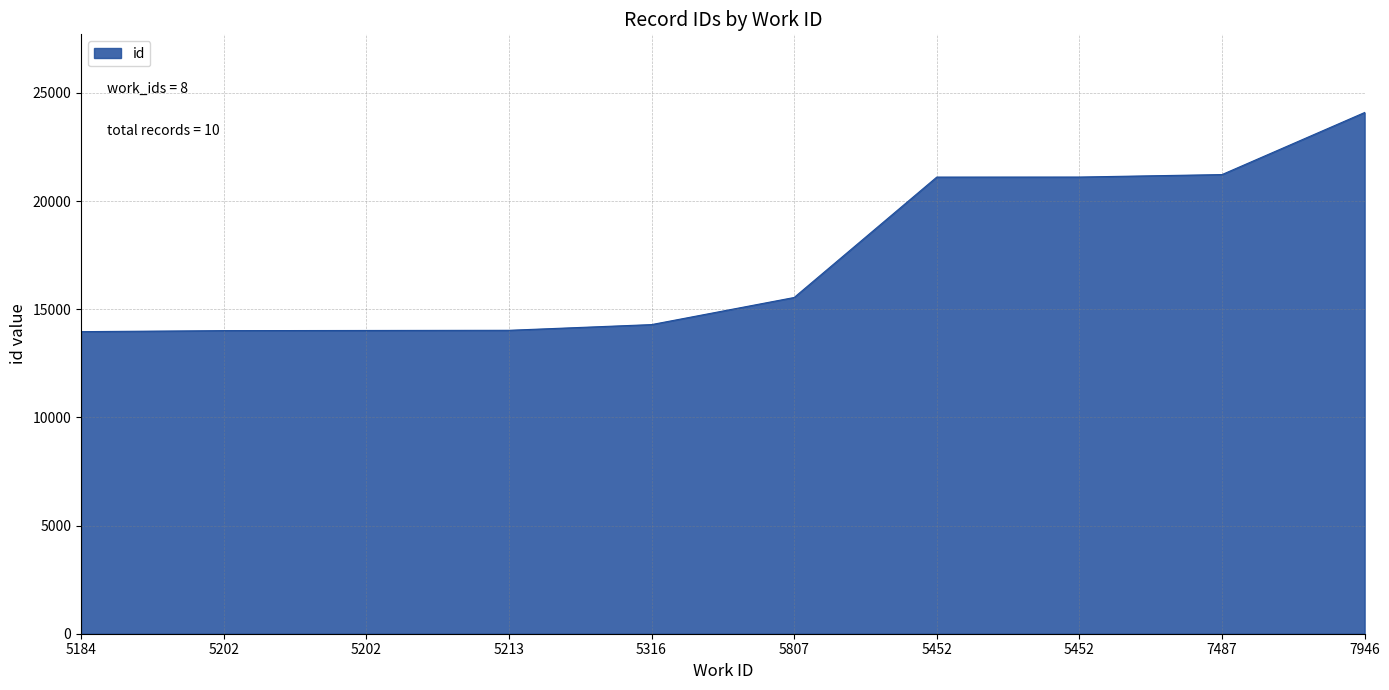

Rank the categories by value from lowest to highest.

5184, 5202, 5202, 5213, 5316, 5807, 5452, 5452, 7487, 7946